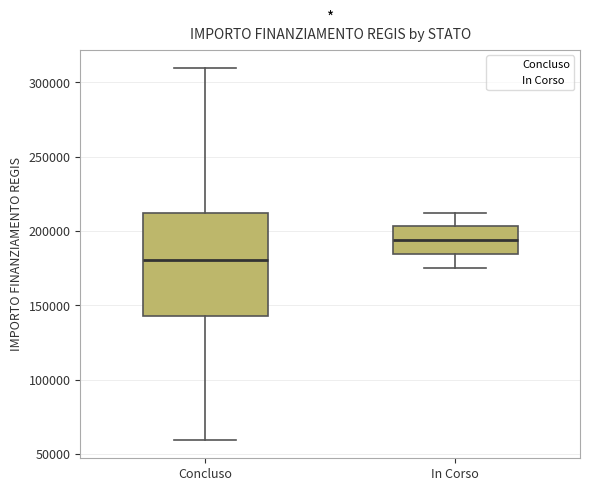

Where does the median line of the box for In Corso sit on the y-axis? The values are not printed on the chart, so give them approximately, as read against the axis.

195000